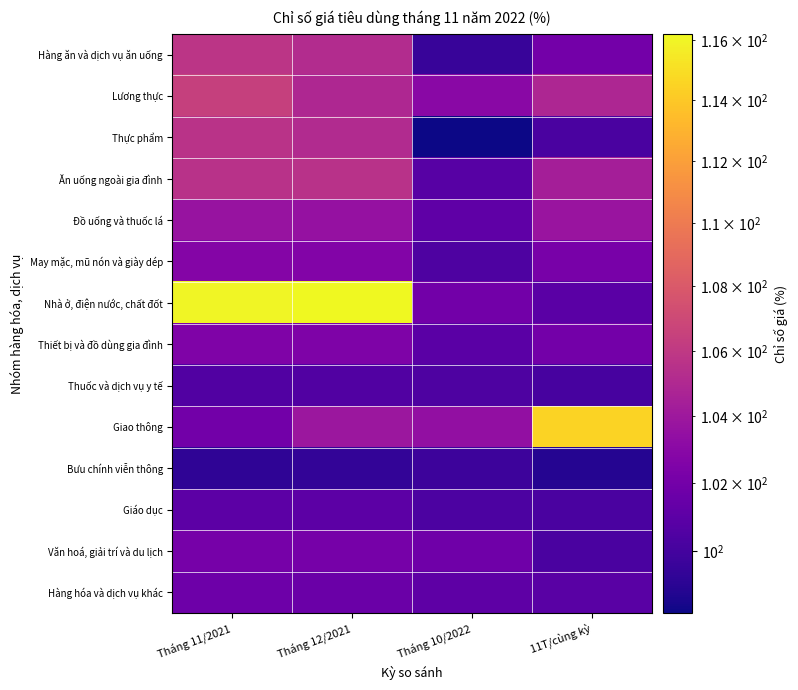

Which series has the largest total across all categories?

Nhà ở, điện nước, chất đốt